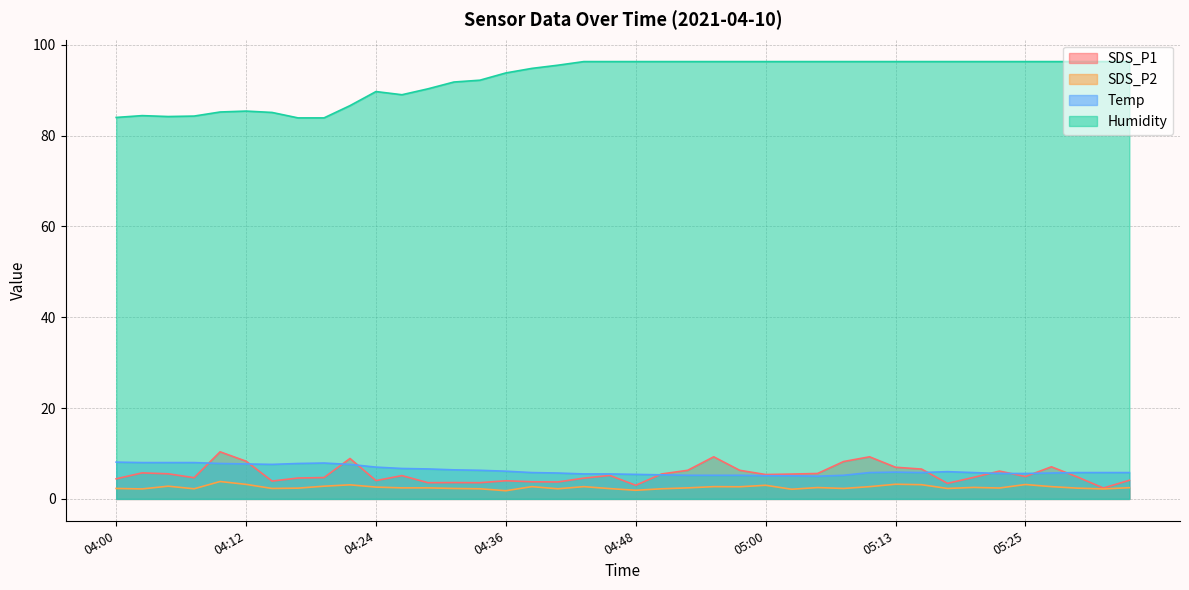

True or false: Humidity and Temp cross at least once.

False